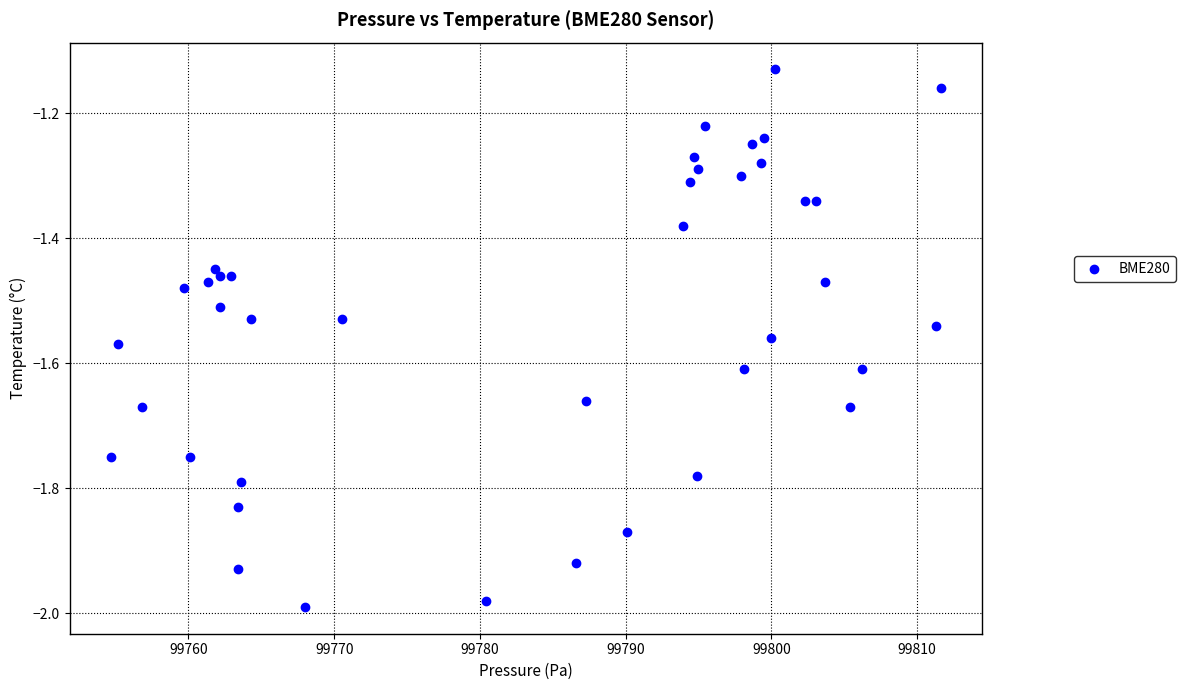

What is the range of X values (max minus min)?

56.9